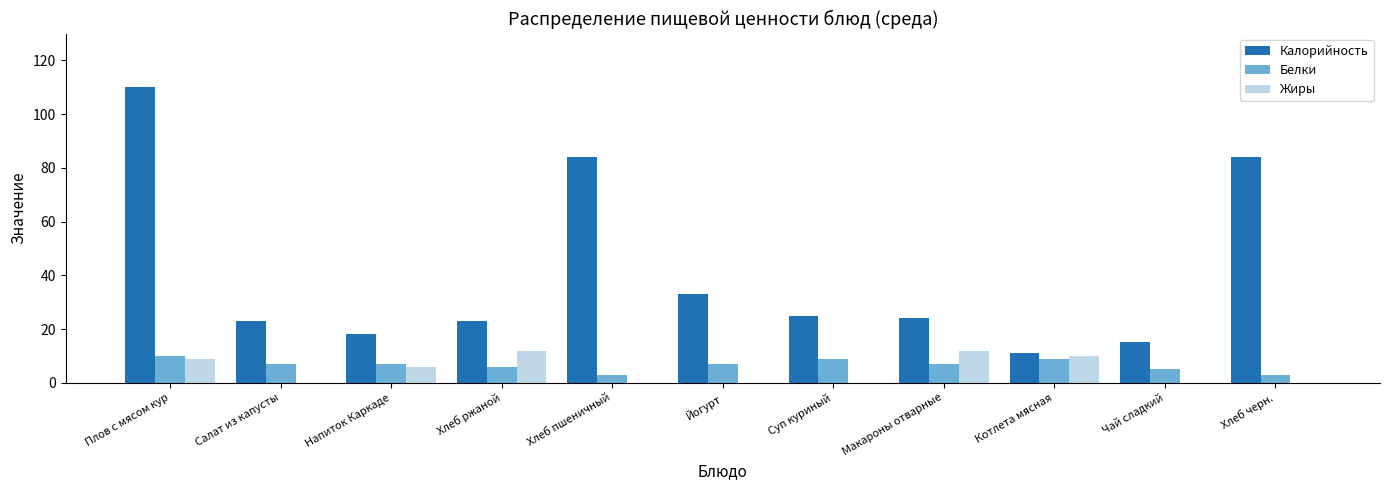

What is the sum of the Жиры values at Хлеб пшеничный and Макароны отварные?

12